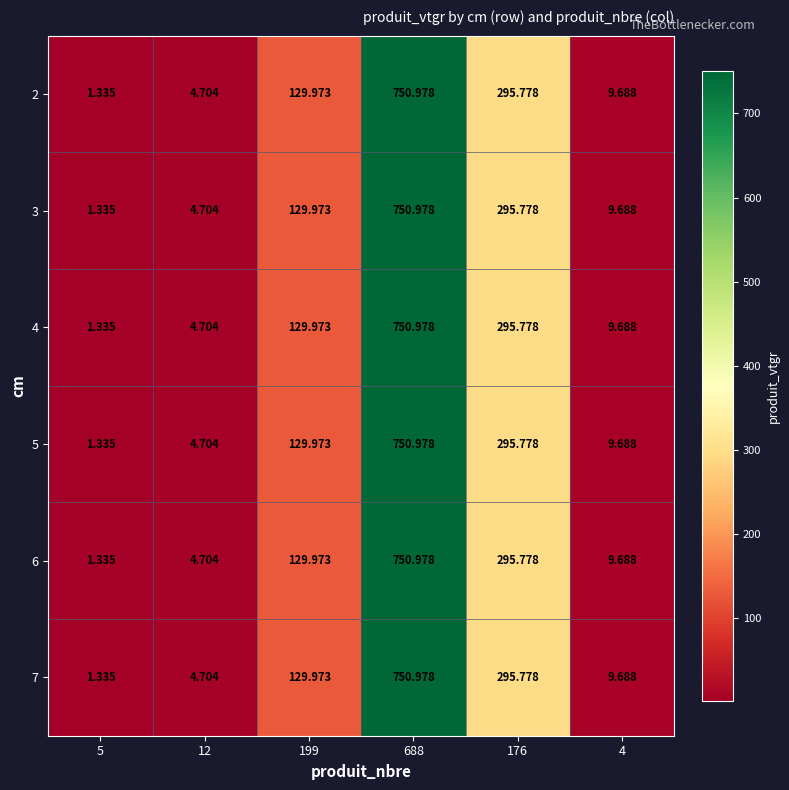

Is the value of 5 at 688 greater than the value of 3 at 5?

Yes